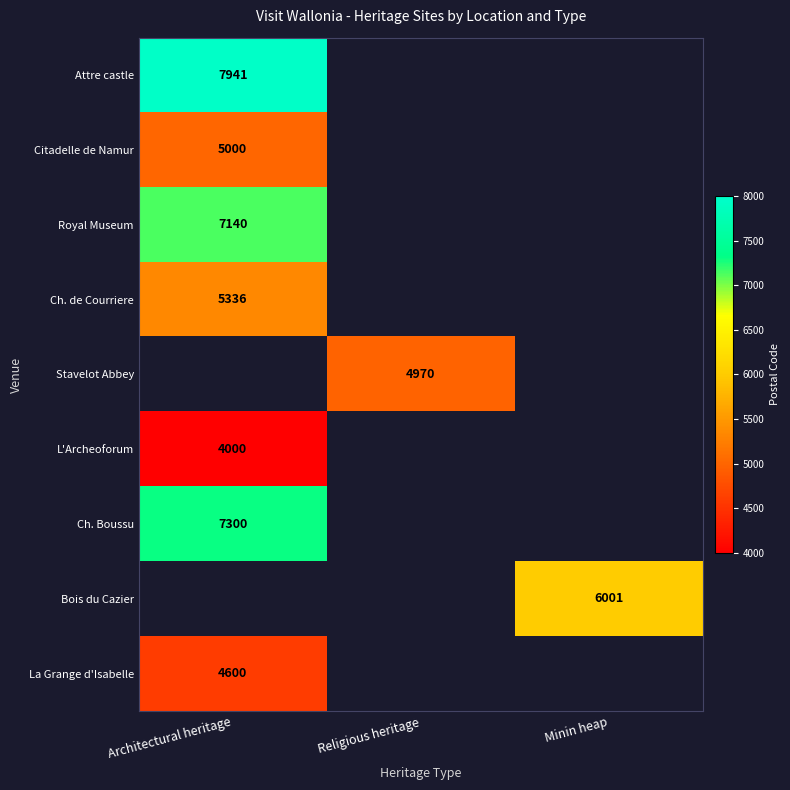

Is the value of La Grange d'Isabelle at Minin heap greater than the value of Stavelot Abbey at Architectural heritage?

No